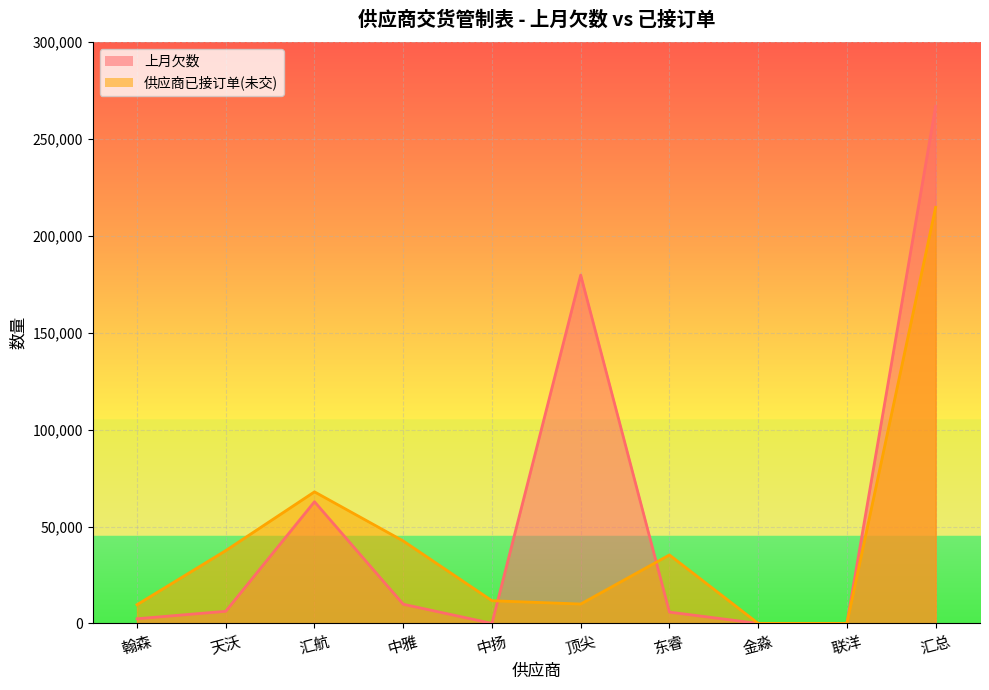

At which label does 上月欠数 first exceed 6255?

汇航